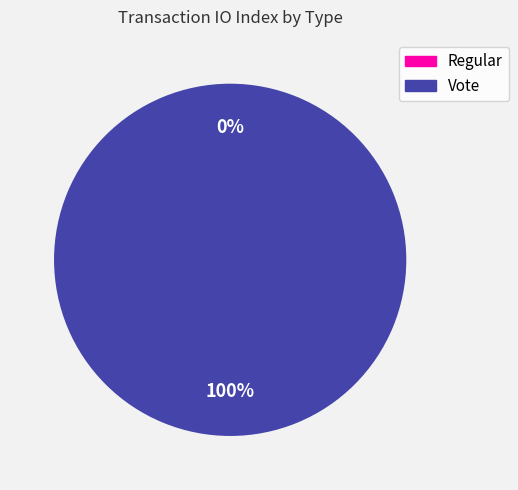

Does Regular represent more than half of the total?

No